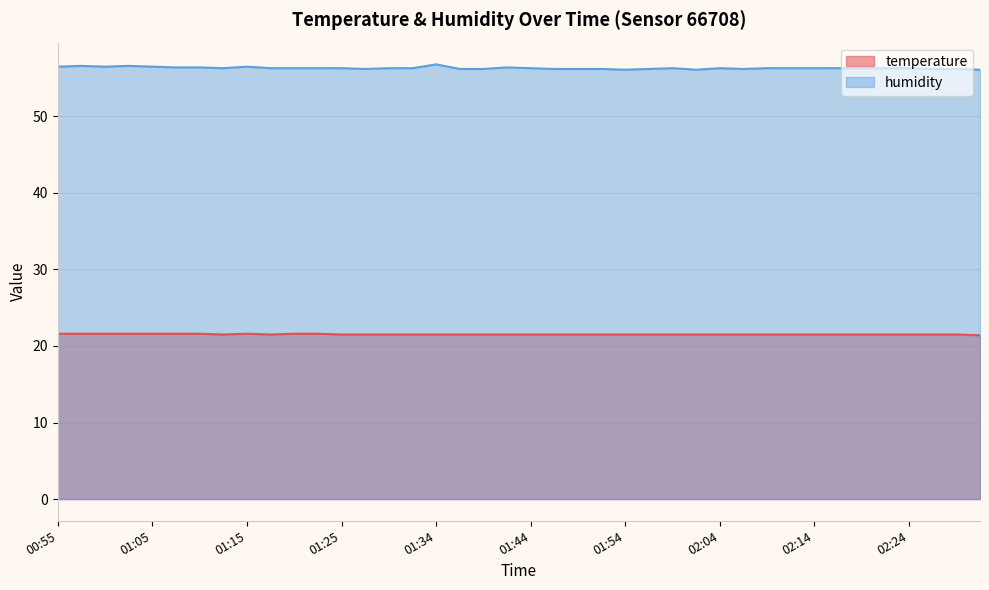

True or false: temperature and humidity intersect in this chart.

False